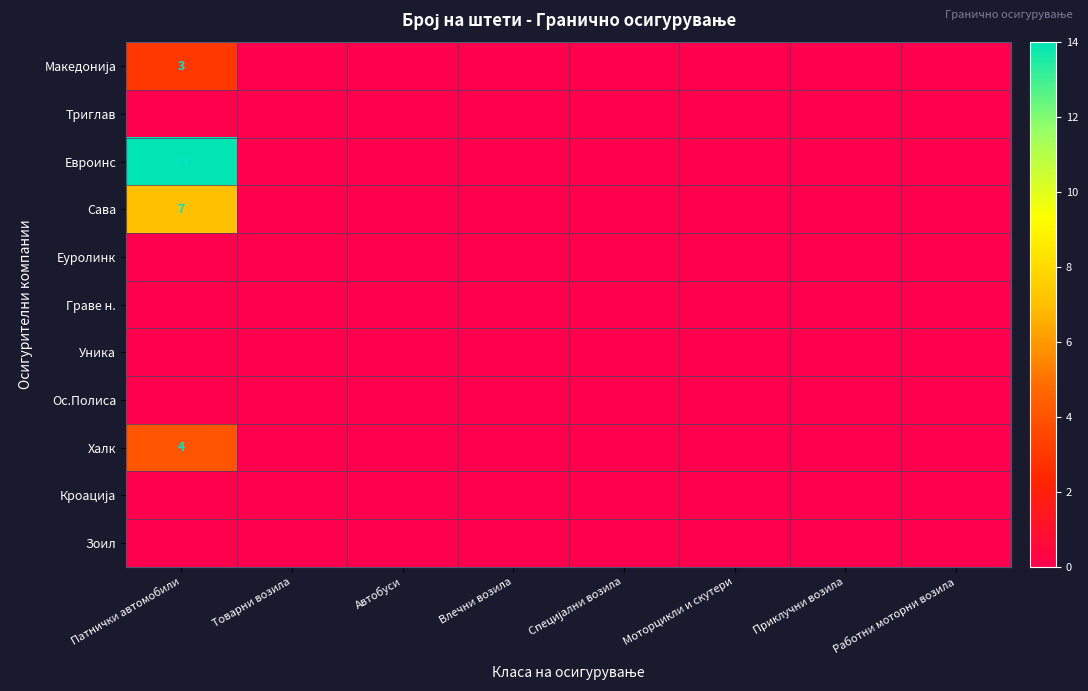

Count the number of categories in the chart.

8